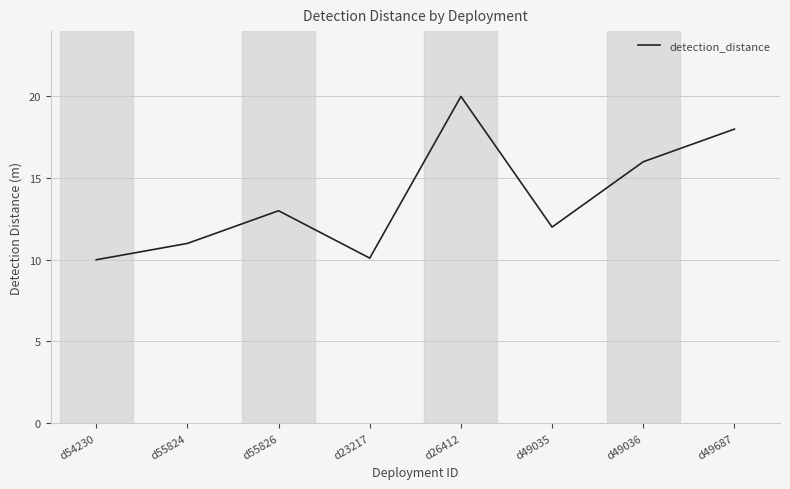

Approximately how many times larger is the value at d49035 compared to d54230?

1.2